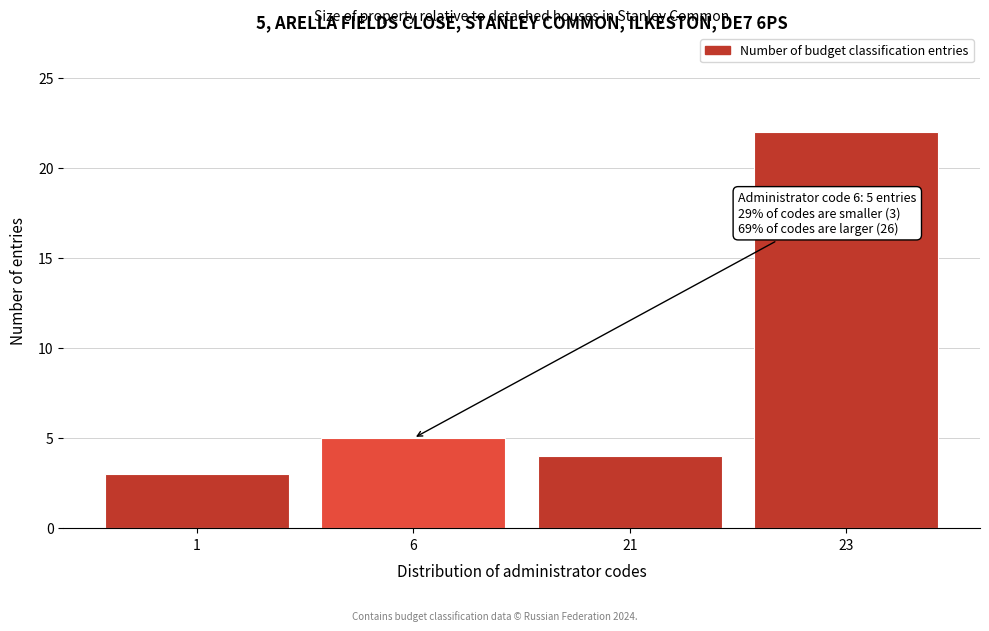

Reading left to right, transcribe all the data shown in this chart.

1=3	6=5	21=4	23=22